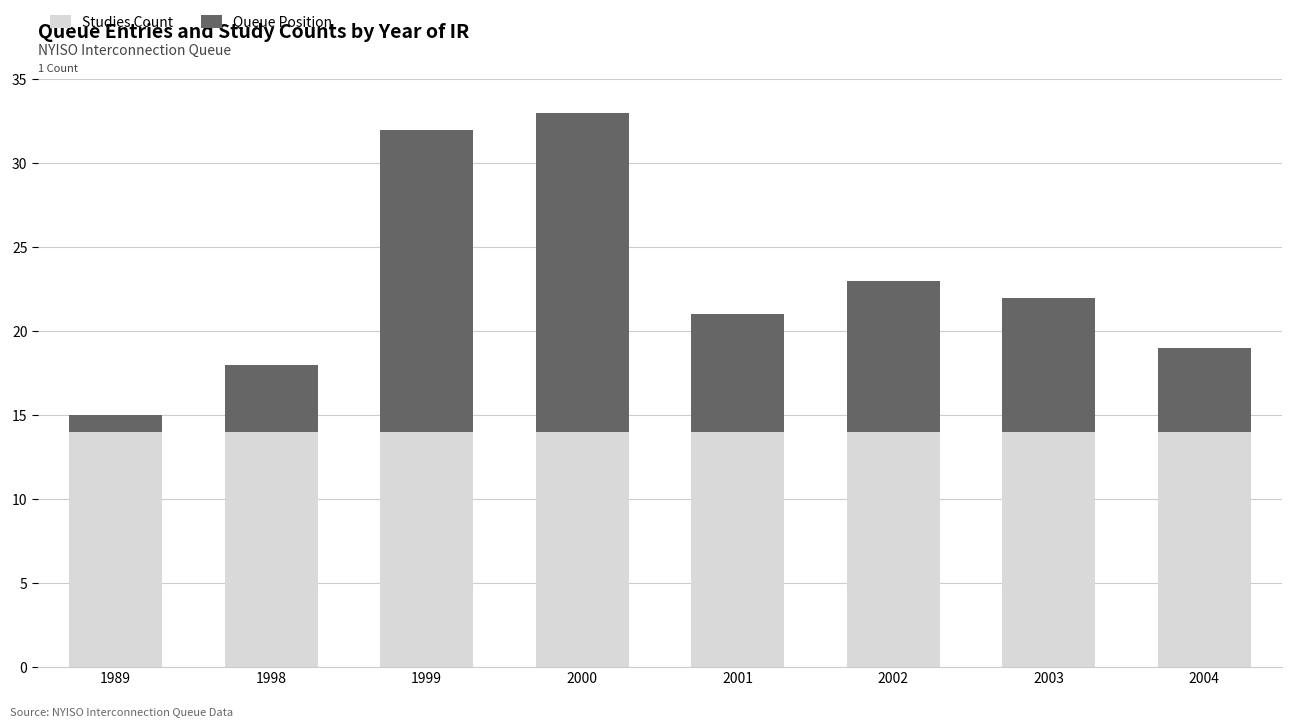

What is the total value across all series at 1999?

32